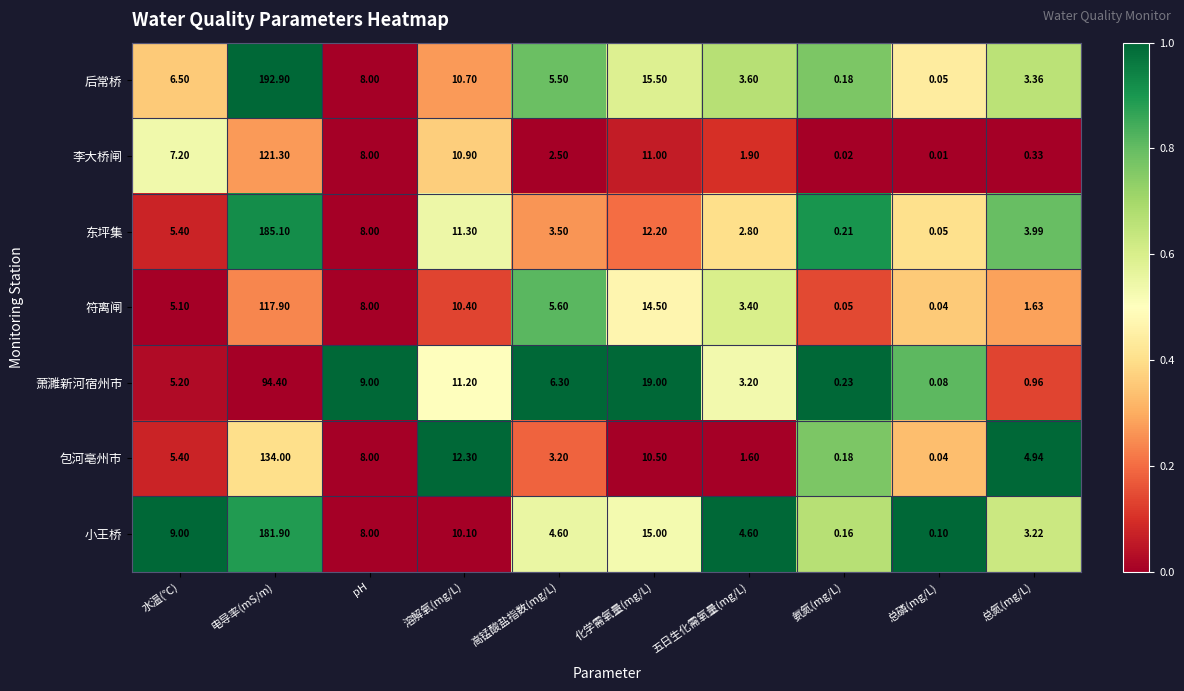

Is the value of 符离闸 at 高锰酸盐指数(mg/L) greater than the value of 李大桥闸 at 氨氮(mg/L)?

Yes